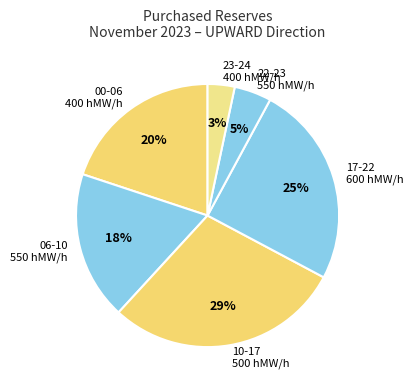

Is there a majority slice in this chart?

No